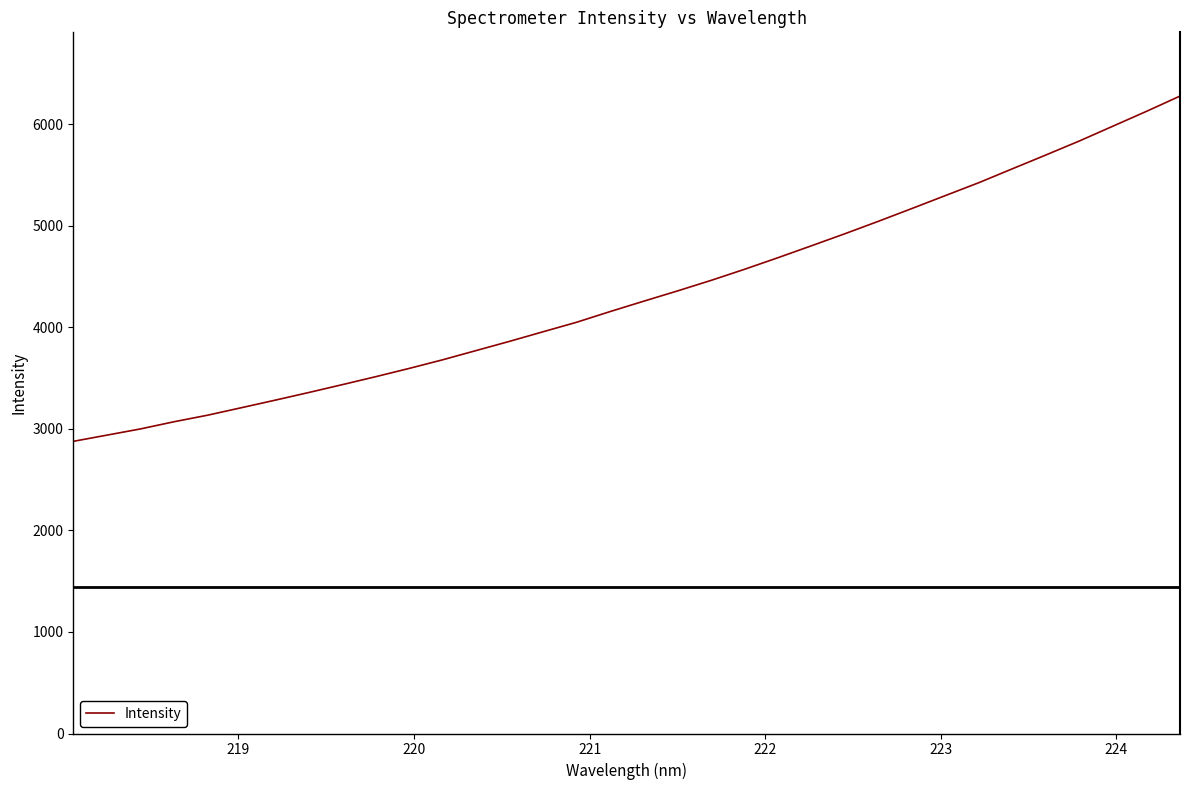

What is the maximum value shown in the chart?

6275.9